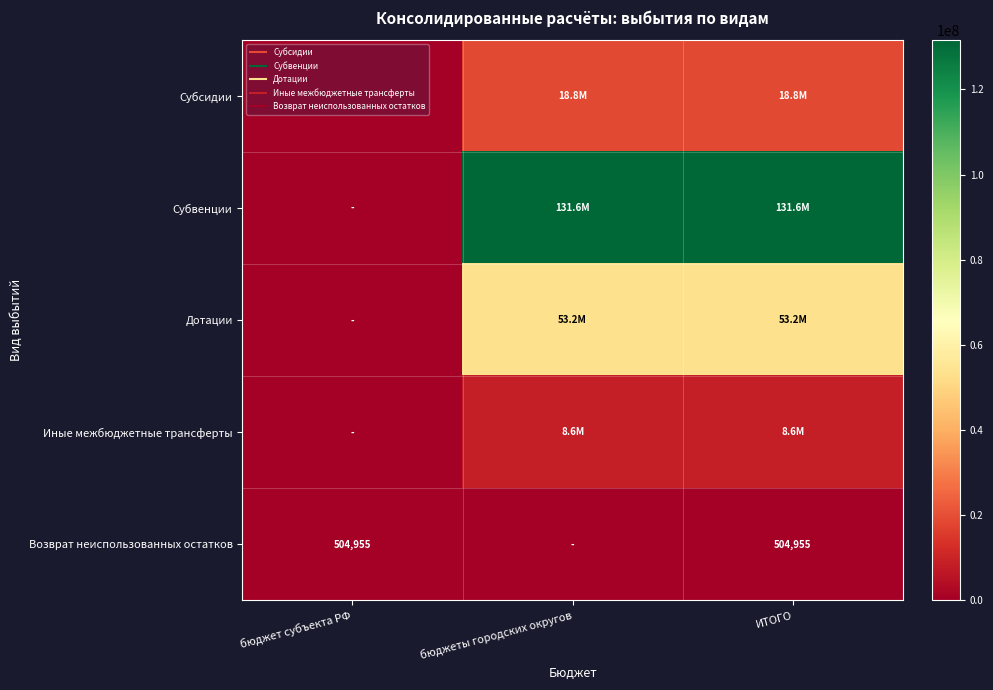

True or false: Иные межбюджетные трансферты has a value of 5380645.8 at бюджеты городских округов.

False